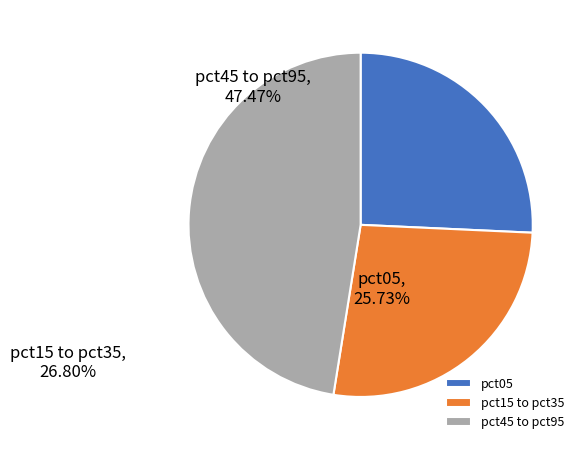

Do pct15 to pct35 and pct45 to pct95 together represent more than half of the pie?

Yes